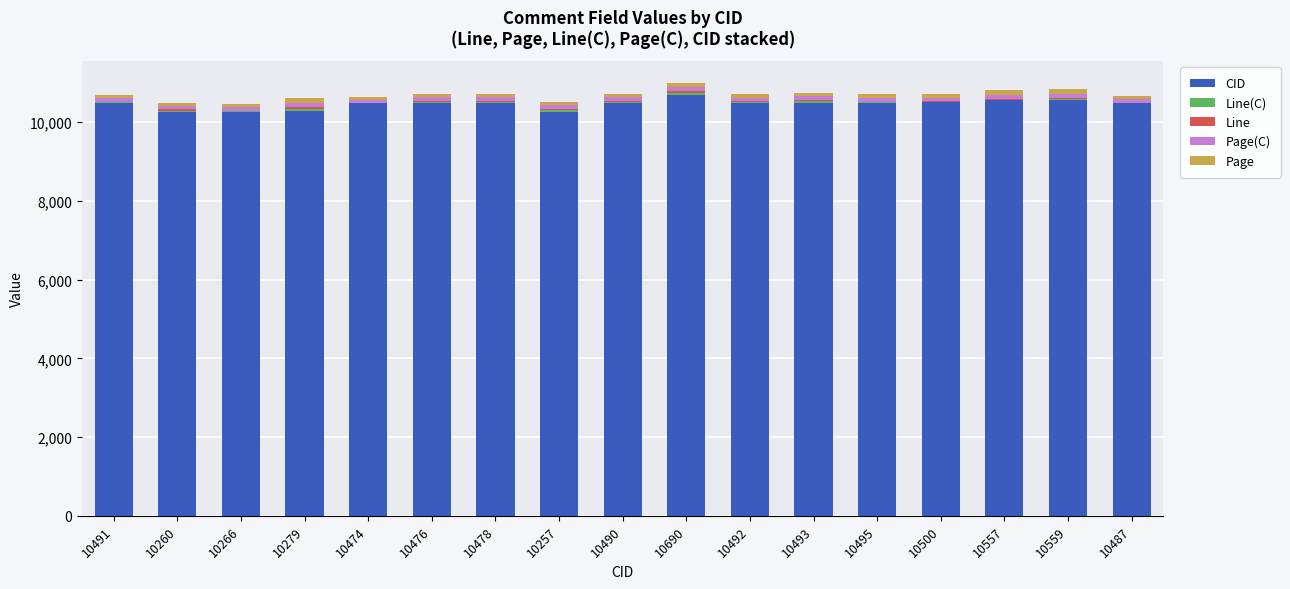

How many data points does each series have?

17